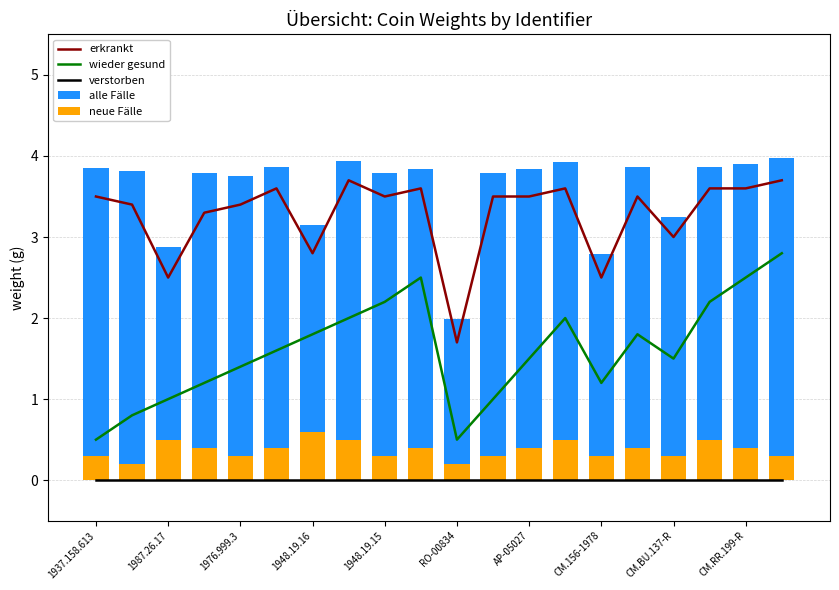

What is the highest value of the wieder gesund series?

2.8